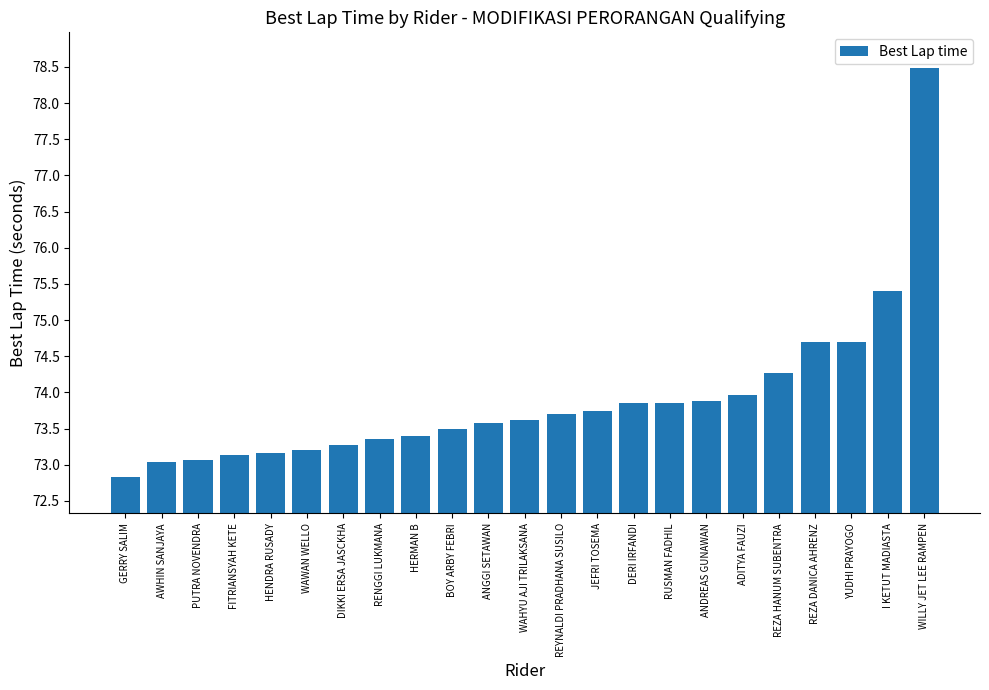

The value at ADITYA FAUZI is 32.2. True or false?

False